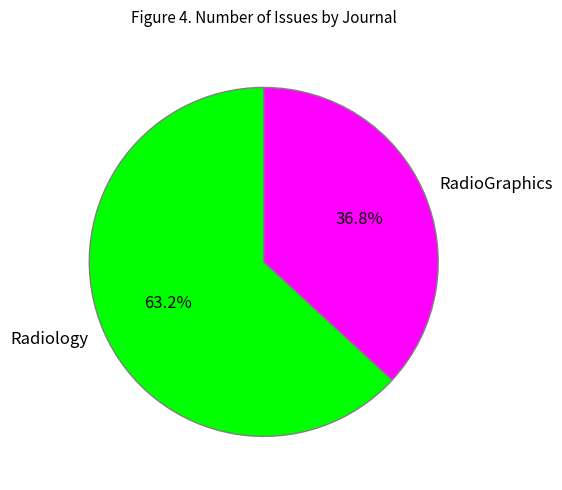

True or false: Radiology accounts for 70% of the total.

False